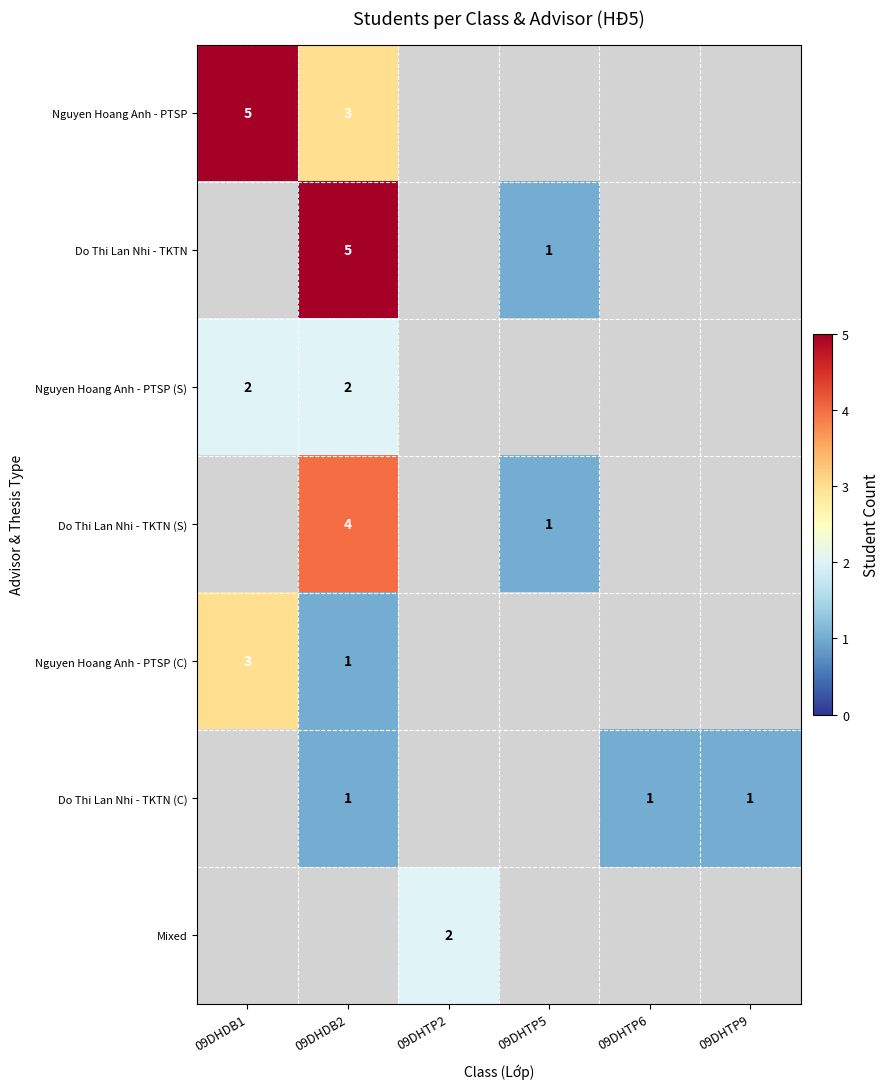

At which label is Nguyen Hoang Anh - PTSP (S) closest to 2?

09DHDB1